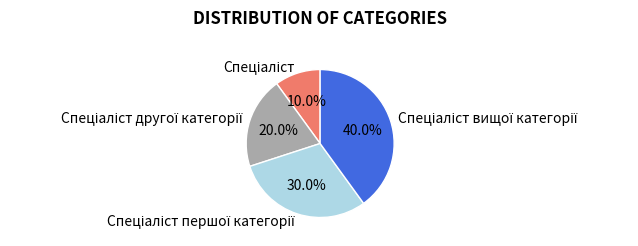

Is there a majority slice in this chart?

No